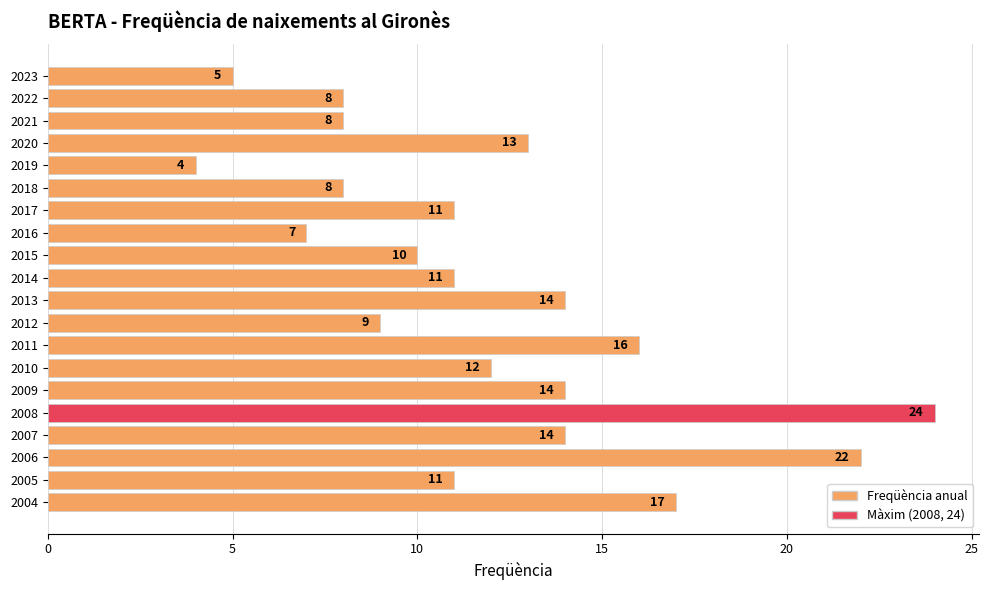

What is the difference between the maximum and second lowest values?

19